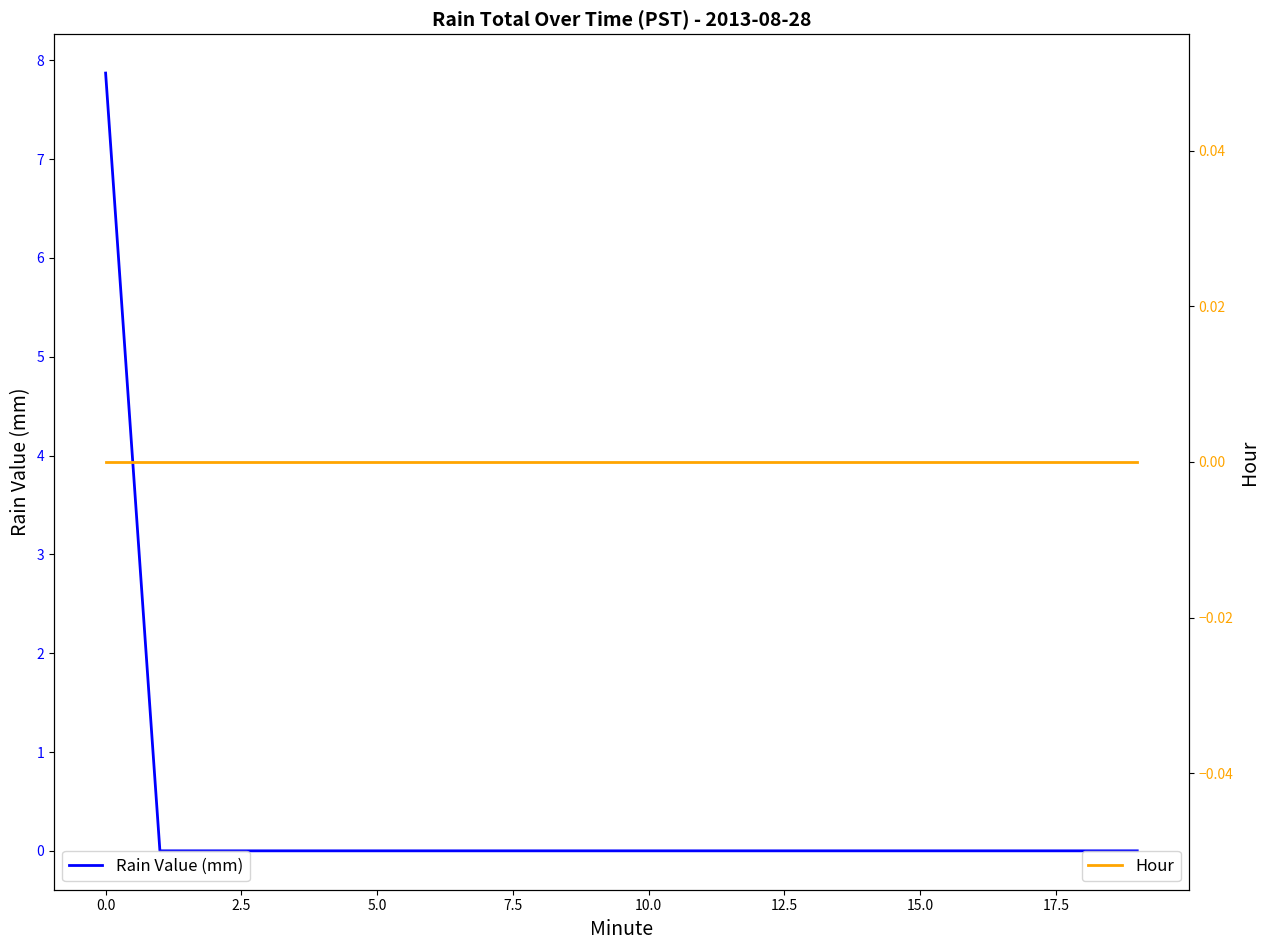

Which series has the largest total across all categories?

Rain Value (mm)